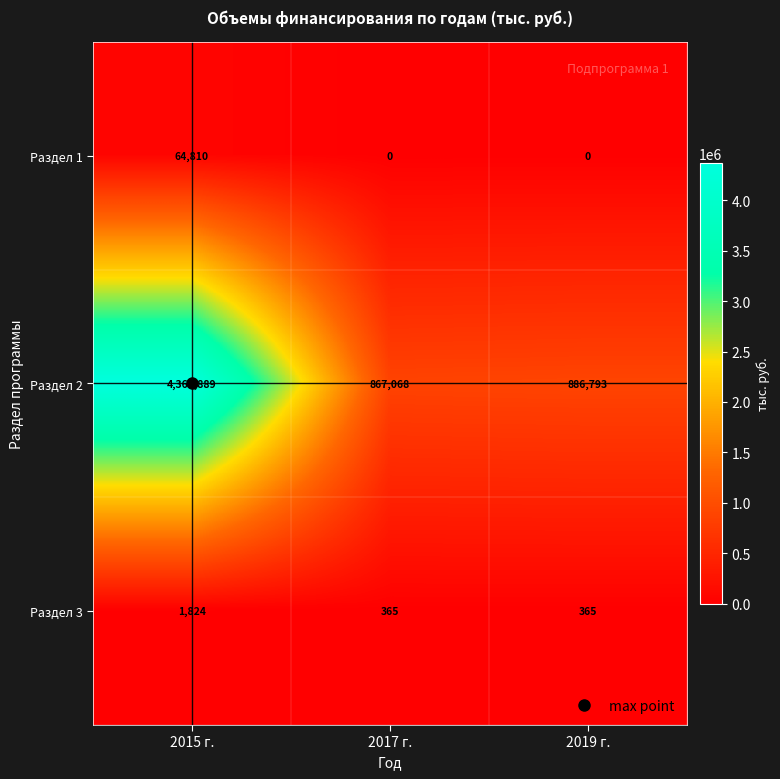

Read the Раздел 3 value at 2017 г., to the nearest 50.

350